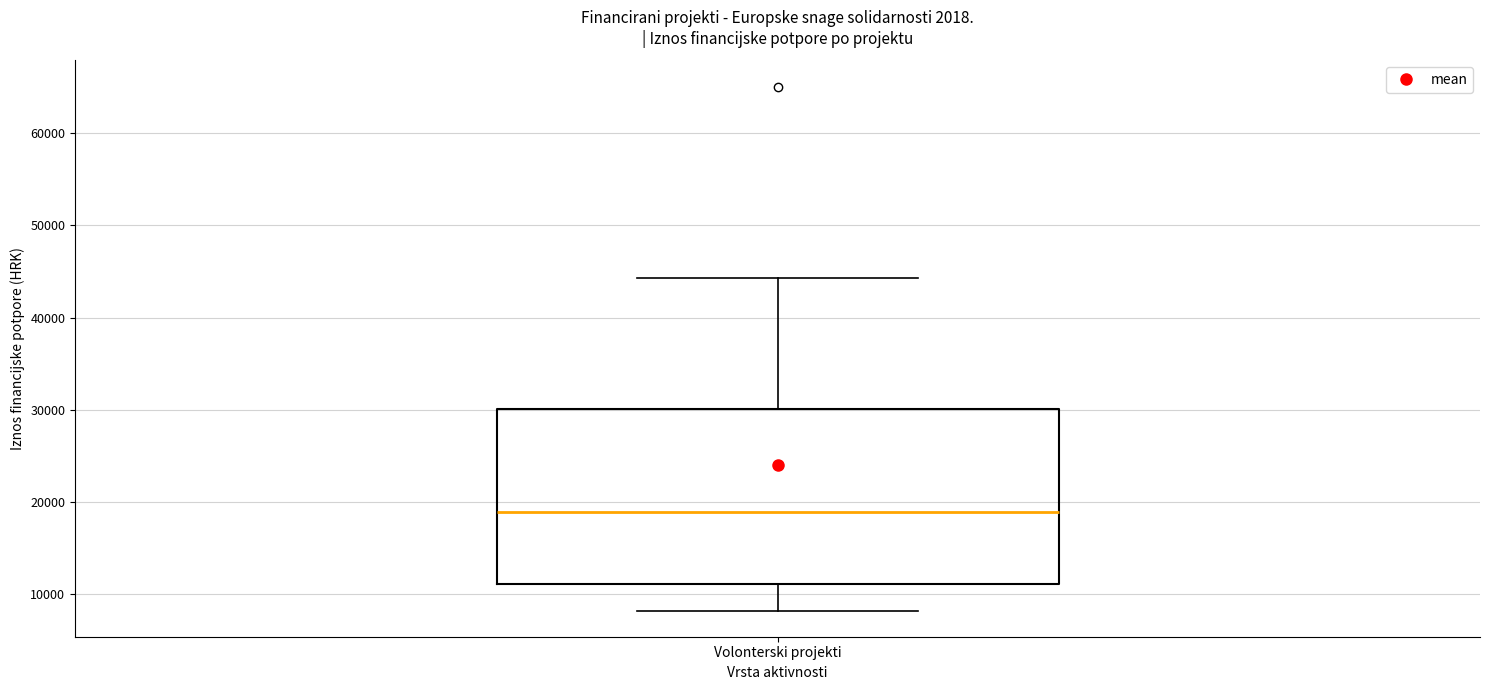

Transcribe this box plot: give where the median line is, the range the box spans, and where the two whiskers end, as read against the y-axis. The values are not printed on the chart, so give them approximately, as read against the axis.

median 19000, box 11000 to 30000, whiskers 8000 to 44000